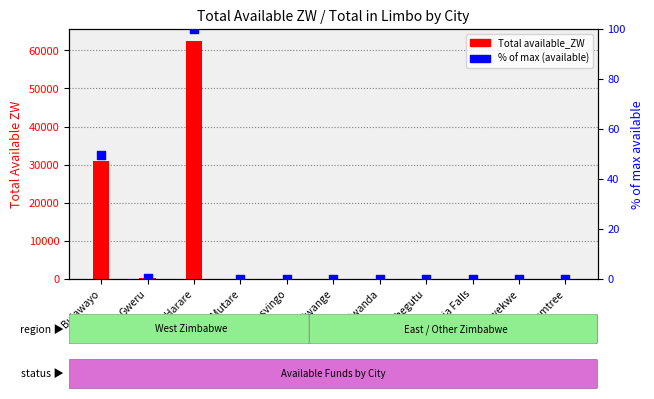

Which series reaches the minimum Y coordinate?

Total available_ZW